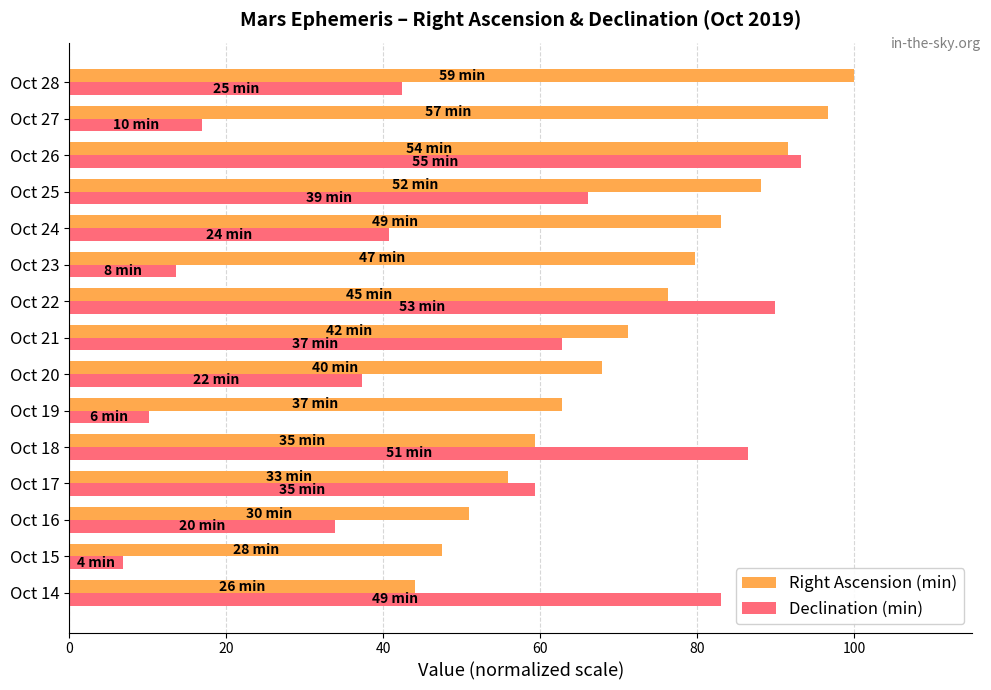

Rank the series by their maximum value, from highest to lowest.

Right Ascension (min), Declination (min)